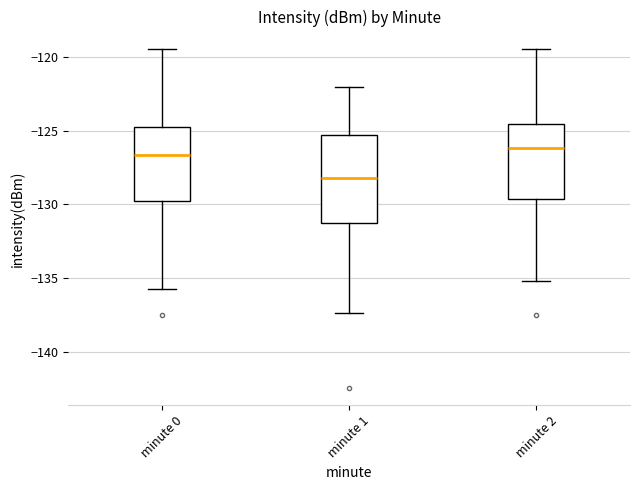

Where does the upper whisker of the box for minute 1 end on the y-axis? The values are not printed on the chart, so give them approximately, as read against the axis.

-122.0